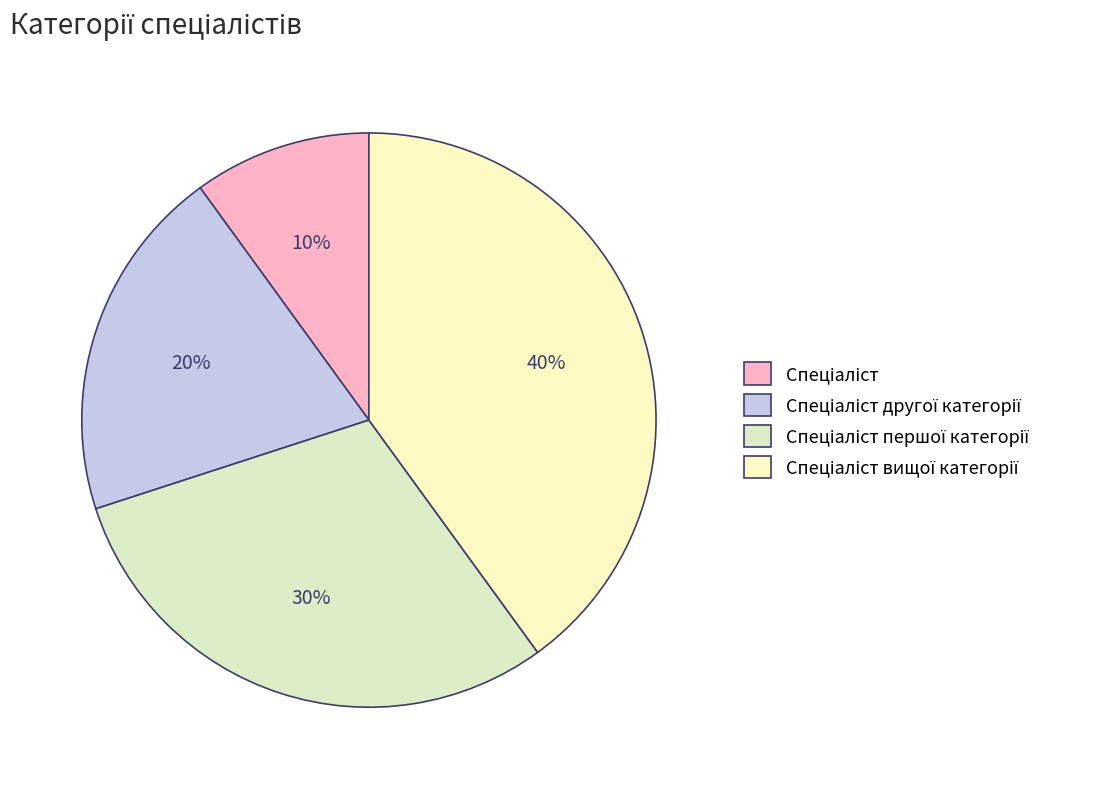

Combined, do Спеціаліст вищої категорії and Спеціаліст account for over 50%?

No